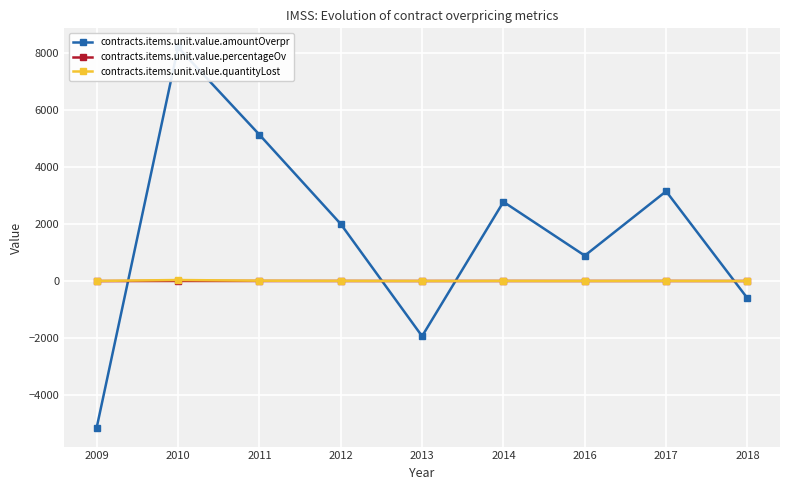

What is the difference between the highest and lowest values at 2014?

2773.1